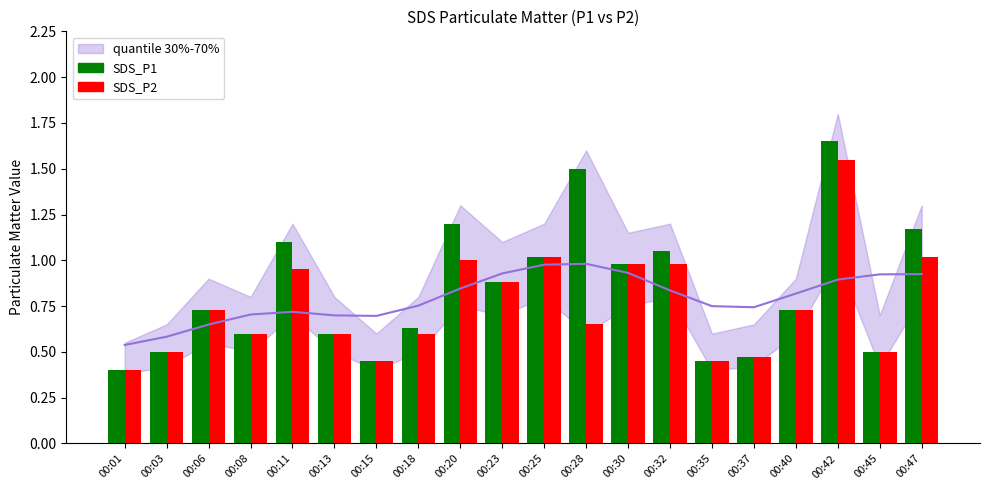

Reading left to right, extract all data points from this chart.

SDS_P1: 0.4	0.5	0.7	0.6	1.1	0.6	0.5	0.6	1.2	0.9	1.0	1.5	1.0	1.1	0.5	0.5	0.7	1.6	0.5	1.2
SDS_P2: 0.4	0.5	0.7	0.6	0.9	0.6	0.5	0.6	1.0	0.9	1.0	0.7	1.0	1.0	0.5	0.5	0.7	1.6	0.5	1.0